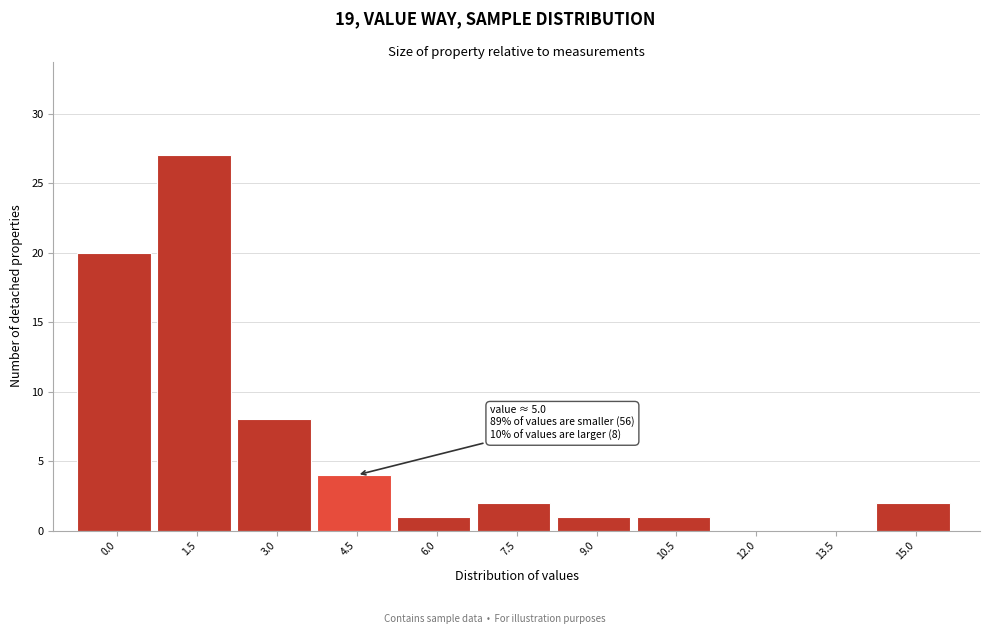

Reading right to left, transcribe all the data shown in this chart.

15.0=2	13.5=0	12.0=0	10.5=1	9.0=1	7.5=2	6.0=1	4.5=4	3.0=8	1.5=27	0.0=20